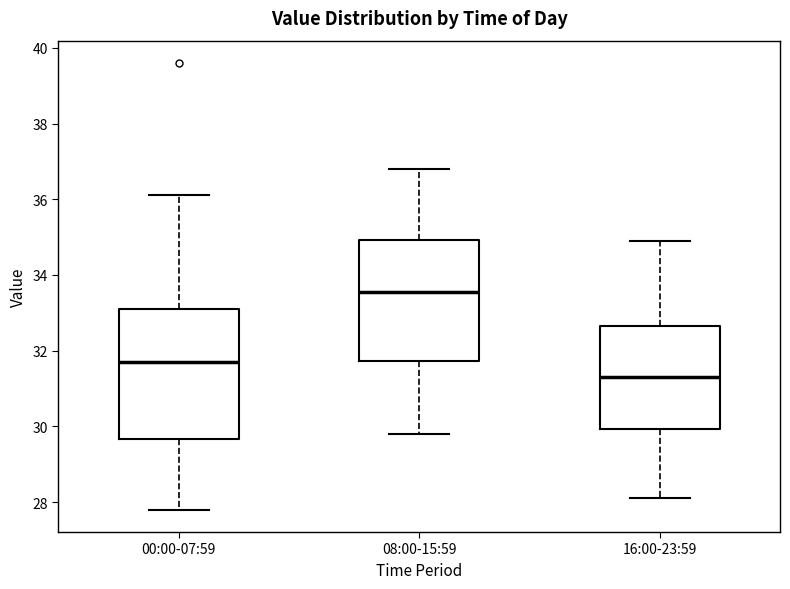

Where is the lower edge of the box for 08:00-15:59 on the y-axis? The values are not printed on the chart, so give them approximately, as read against the axis.

31.8